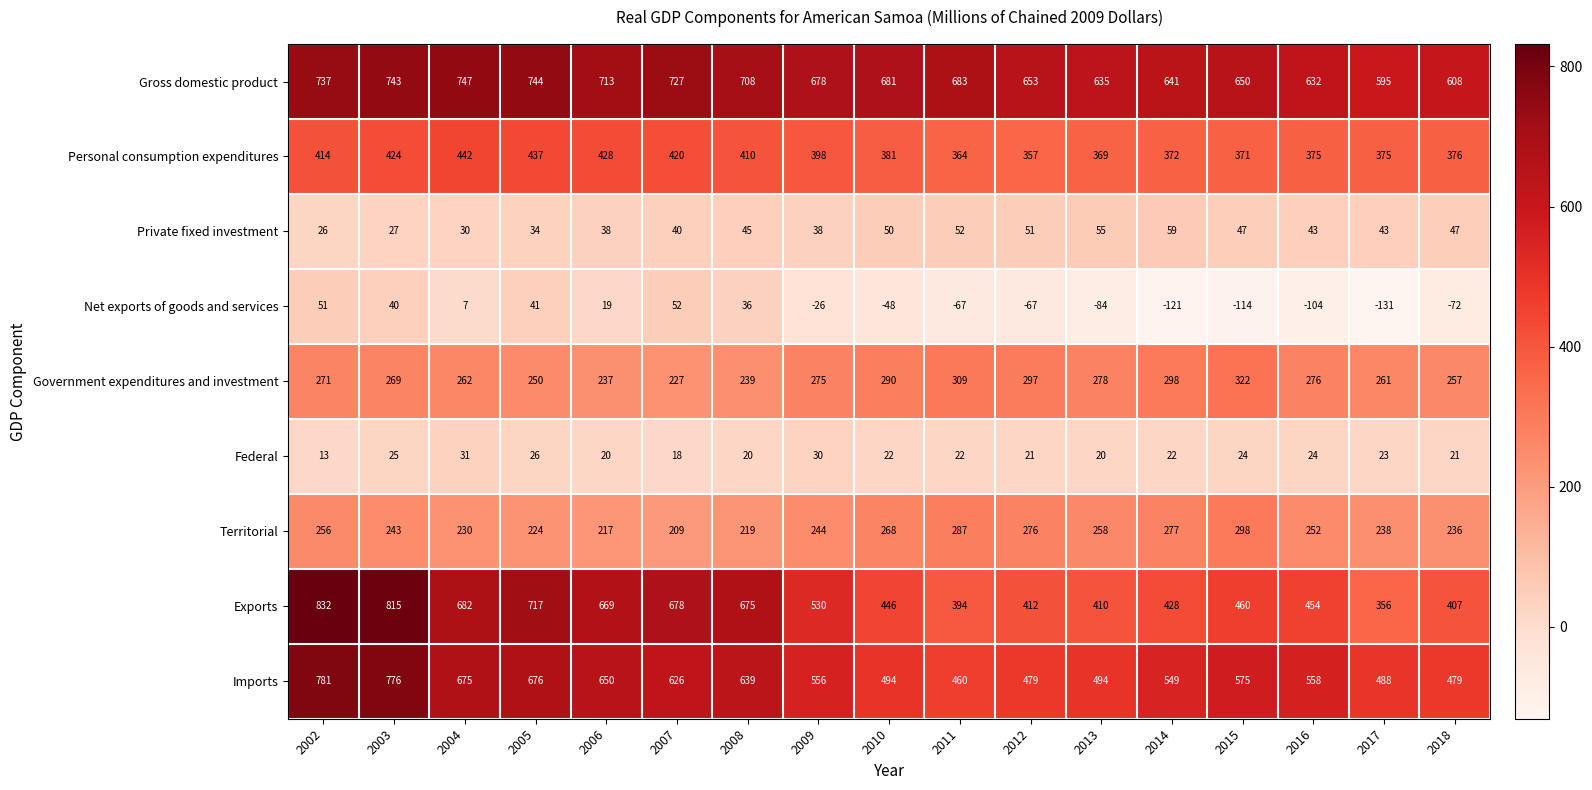

What is the sum of the Personal consumption expenditures values at 2006 and 2010?

809